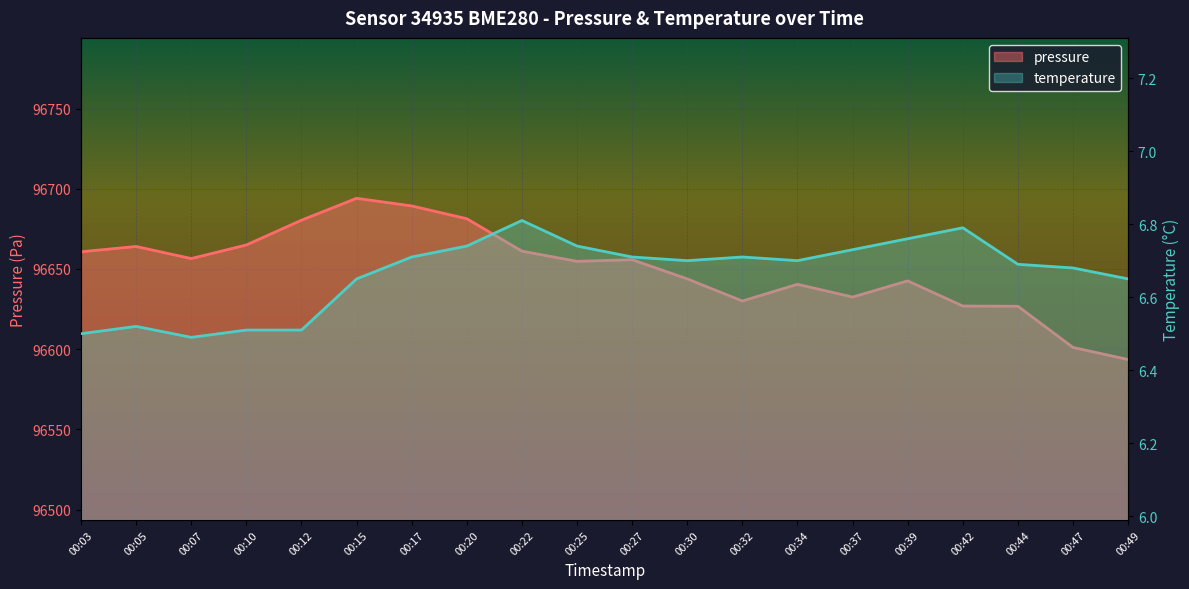

At 00:12, list the series in order from smallest to largest.

temperature, pressure